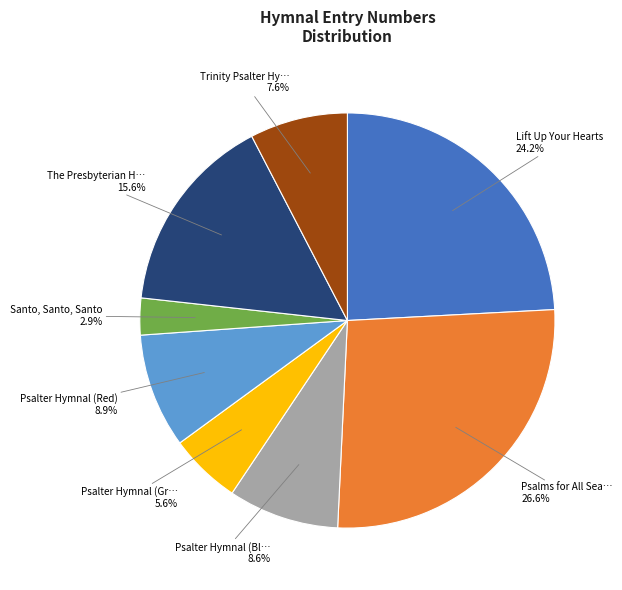

Does any single category account for the majority?

No